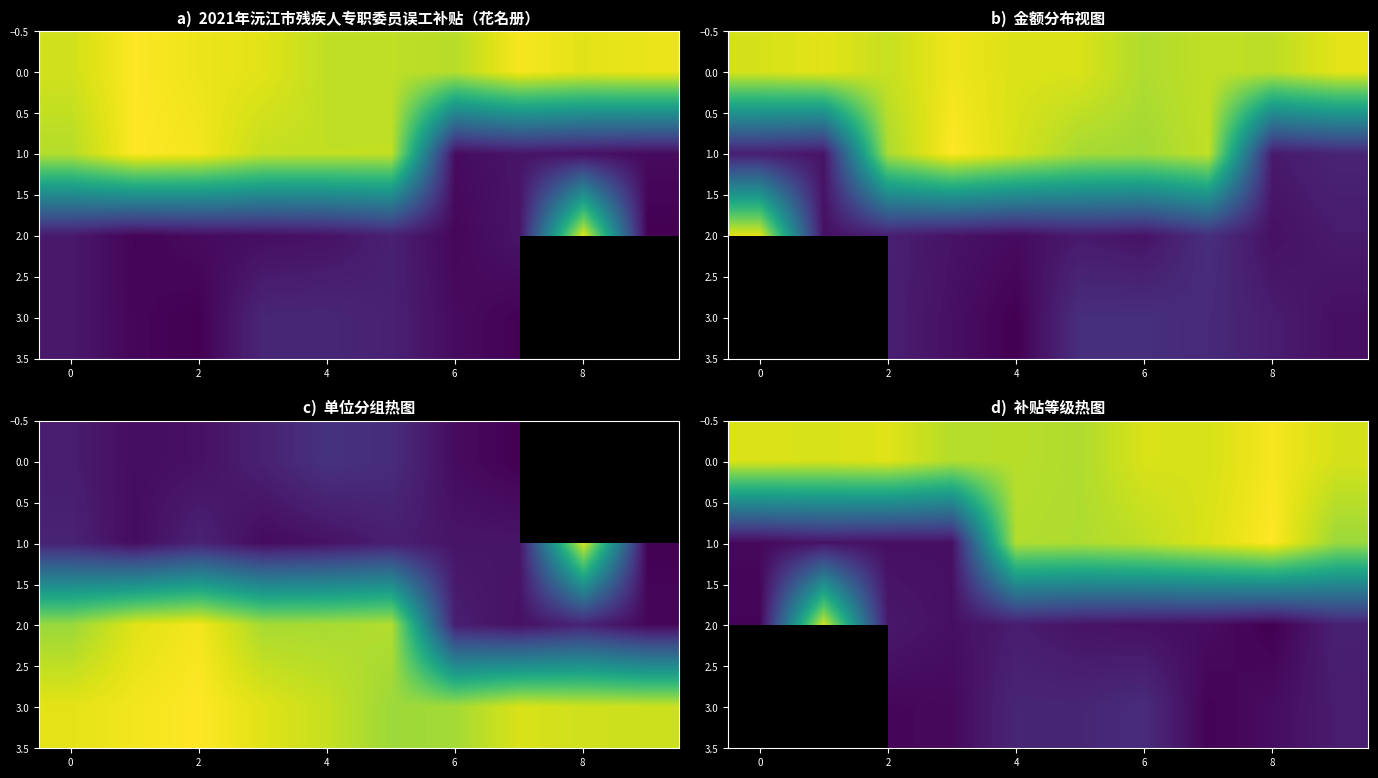

At how many categories does at least one series exceed 612?

10